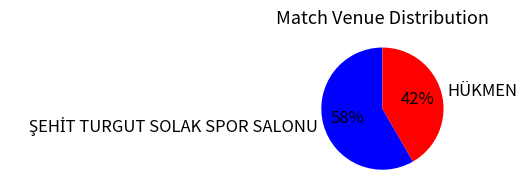

To the nearest percent, what percentage of the pie is HÜKMEN?

42%